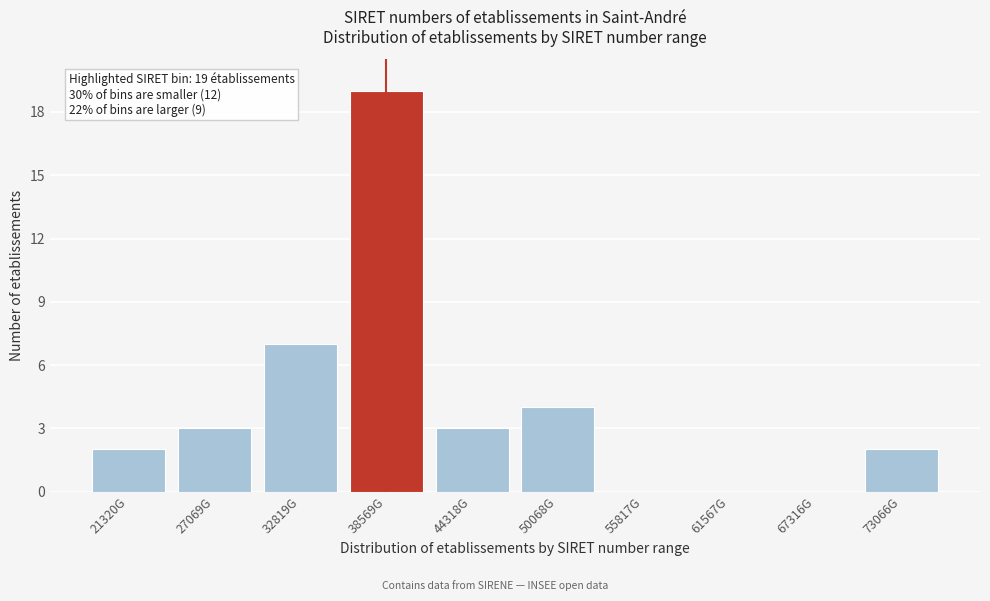

Reading right to left, list all the values displayed in this chart.

73066G=2	67316G=0	61567G=0	55817G=0	50068G=4	44318G=3	38569G=19	32819G=7	27069G=3	21320G=2